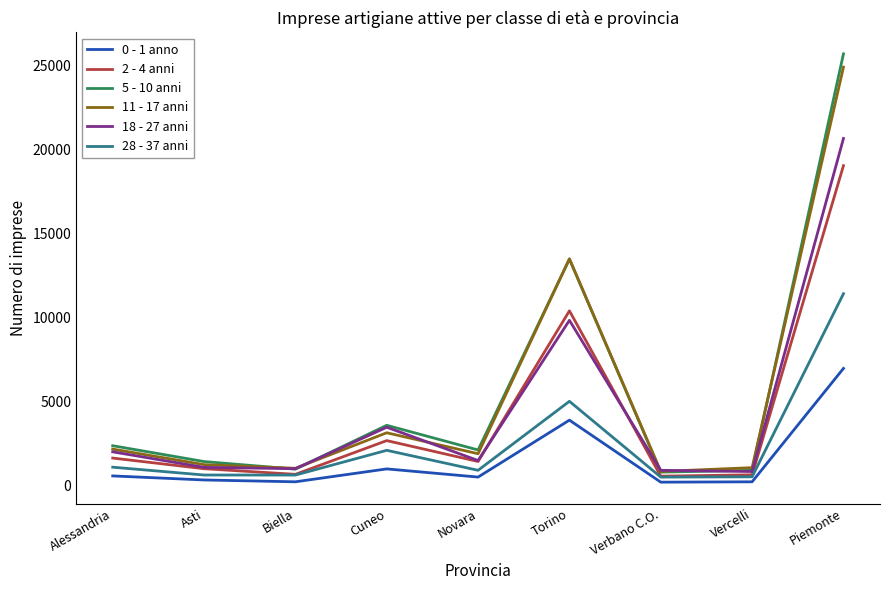

What are all the series names shown in the legend?

0 - 1 anno, 2 - 4 anni, 5 - 10 anni, 11 - 17 anni, 18 - 27 anni, 28 - 37 anni